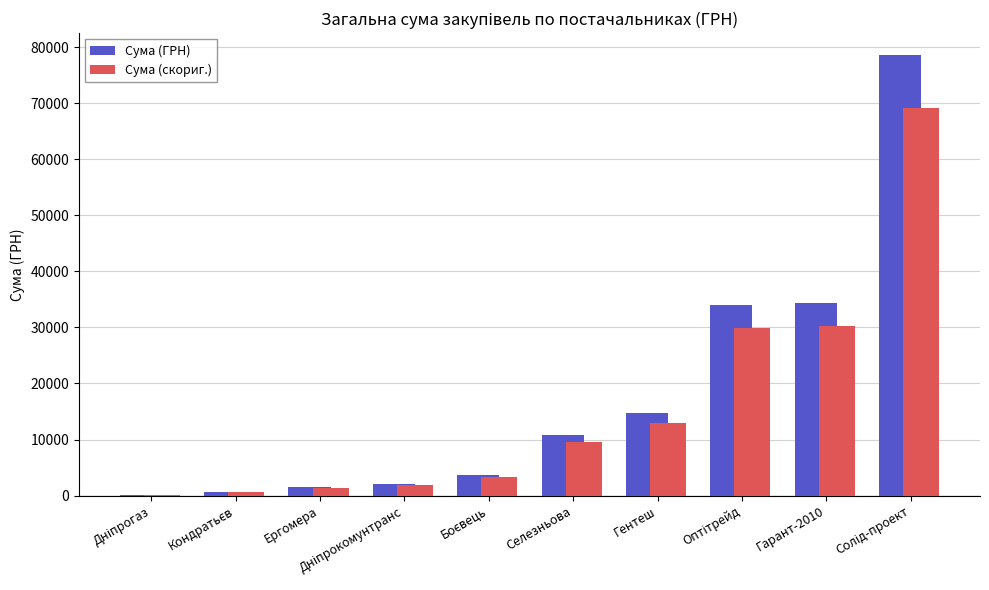

What value does the Сума (скориг.) series have at Гентеш?

12982.6